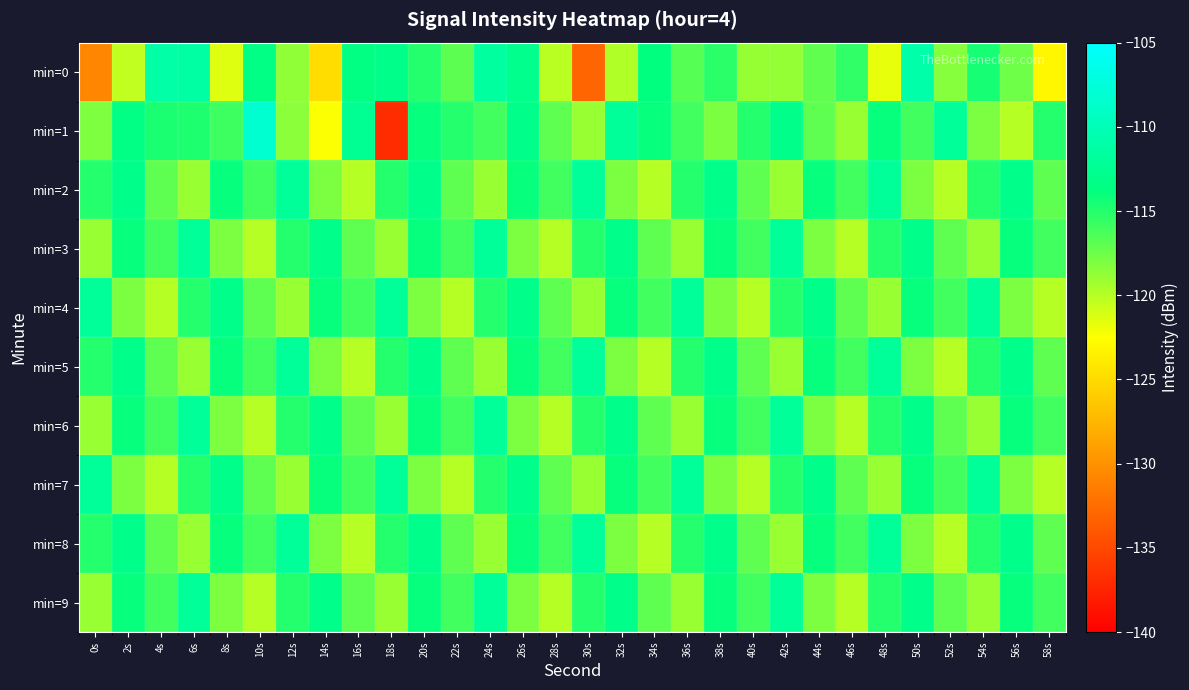

What is the smallest value displayed?

-136.9